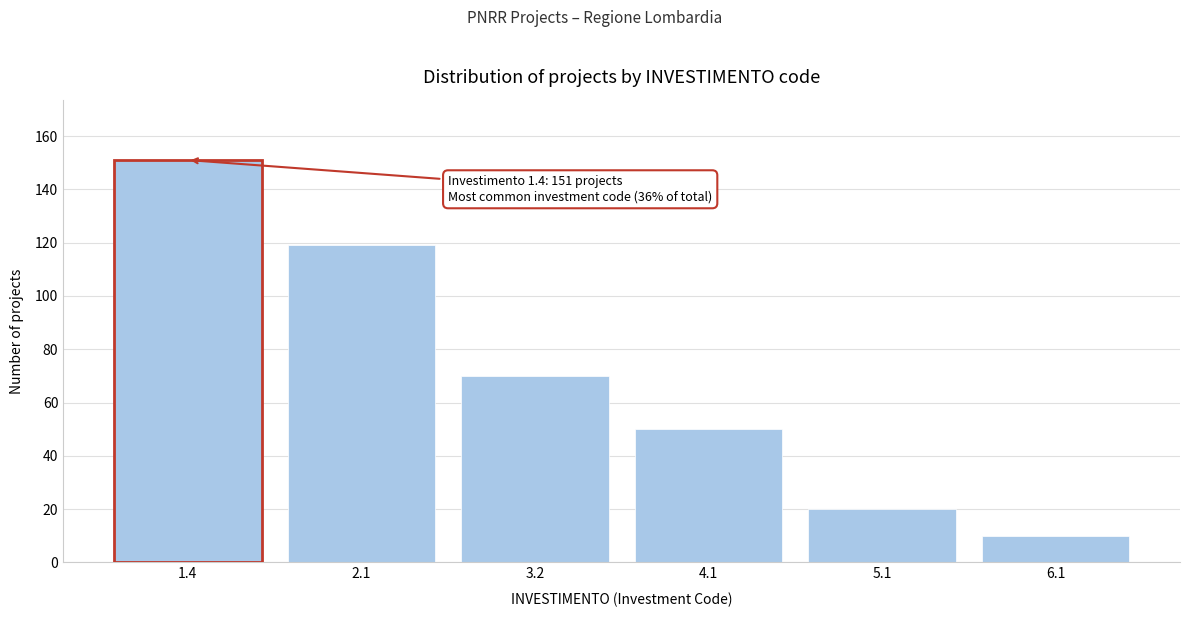

Reading right to left, list all the values displayed in this chart.

6.1=10	5.1=20	4.1=50	3.2=70	2.1=119	1.4=151